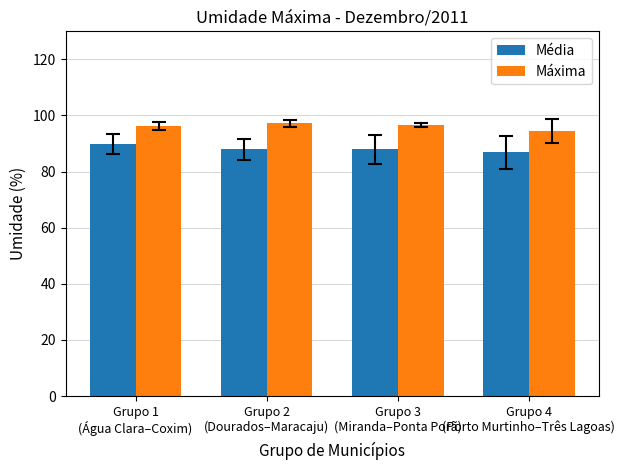

What is the maximum value for Máxima?

97.2